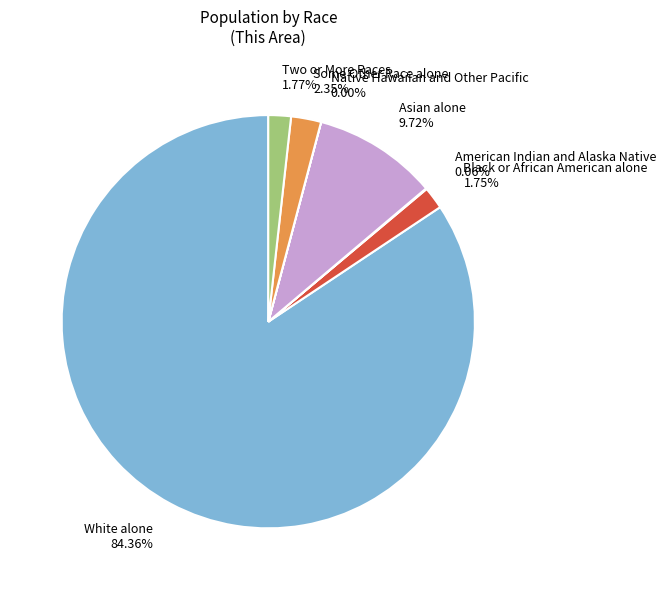

Approximately how many times larger is the value at Asian alone compared to Two or More Races?

5.5